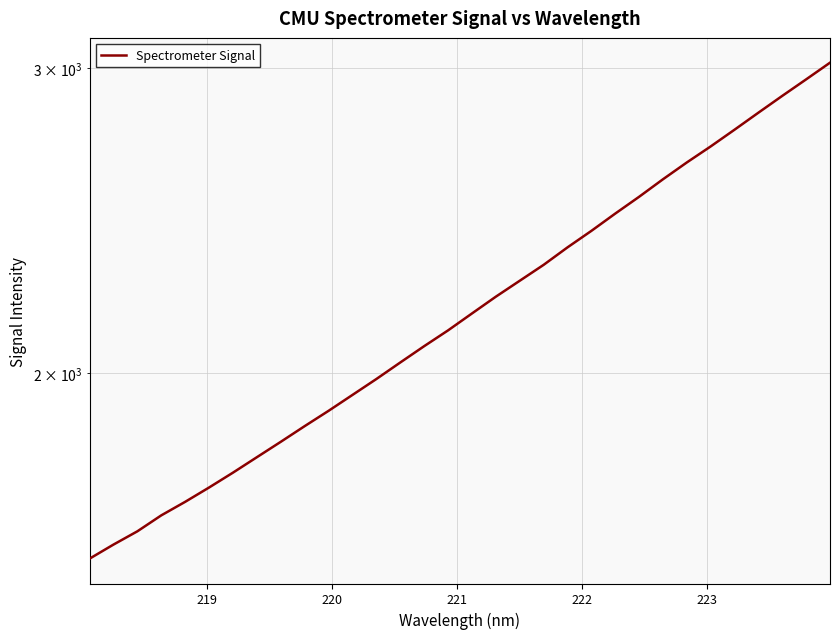

Which has a higher value, 222 or 219?

222